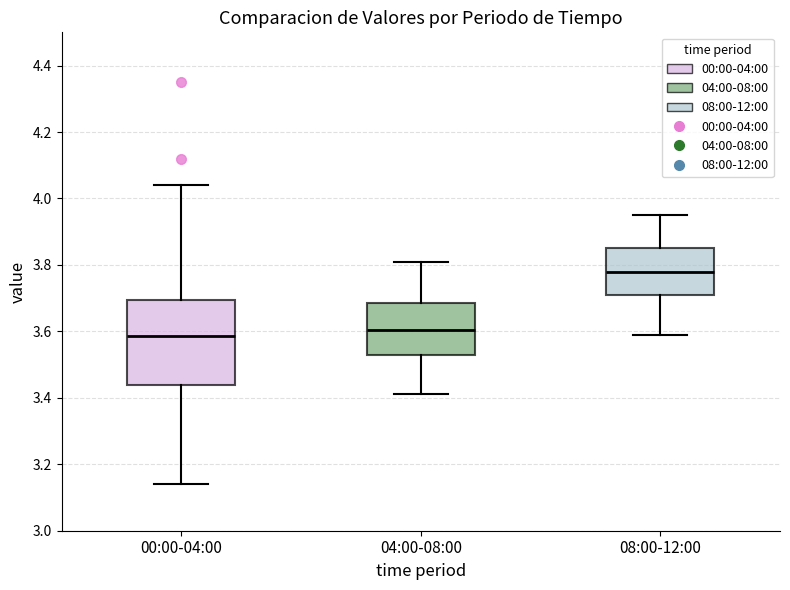

Which box is the tallest, from its lower edge to its upper edge?

00:00-04:00